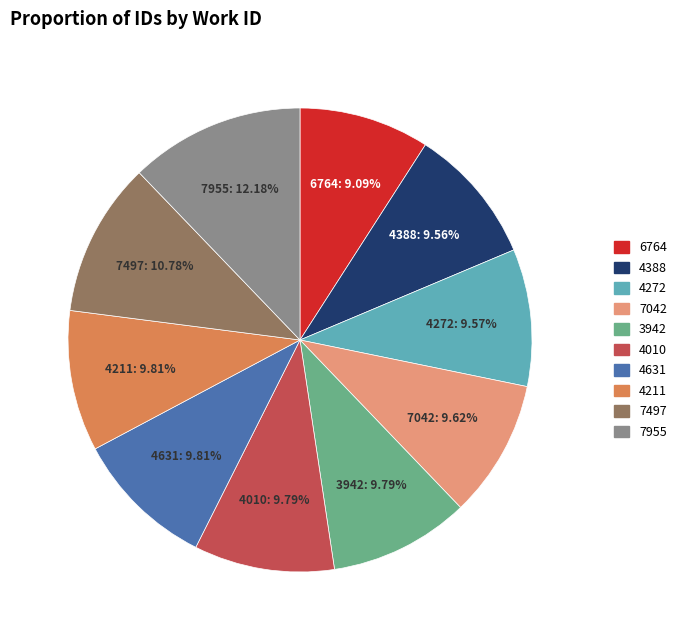

What is the largest slice in the pie chart?

7955